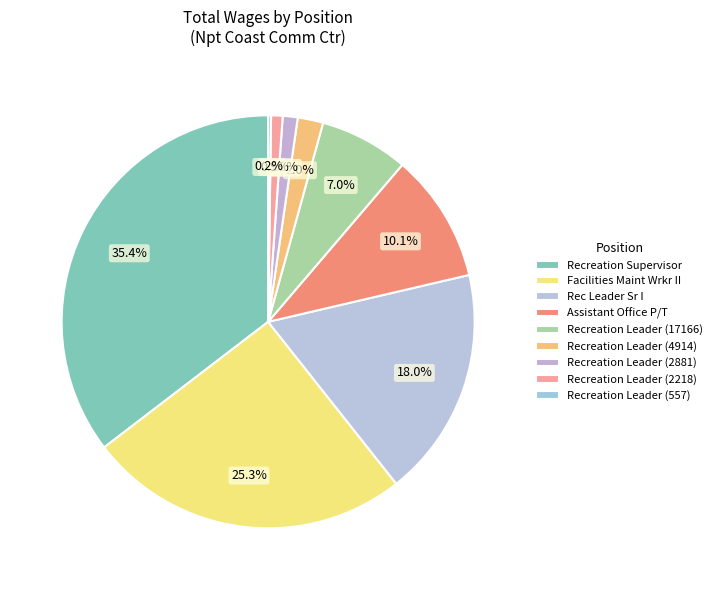

What portion of the pie excludes Recreation Leader (17166)?

93.0%